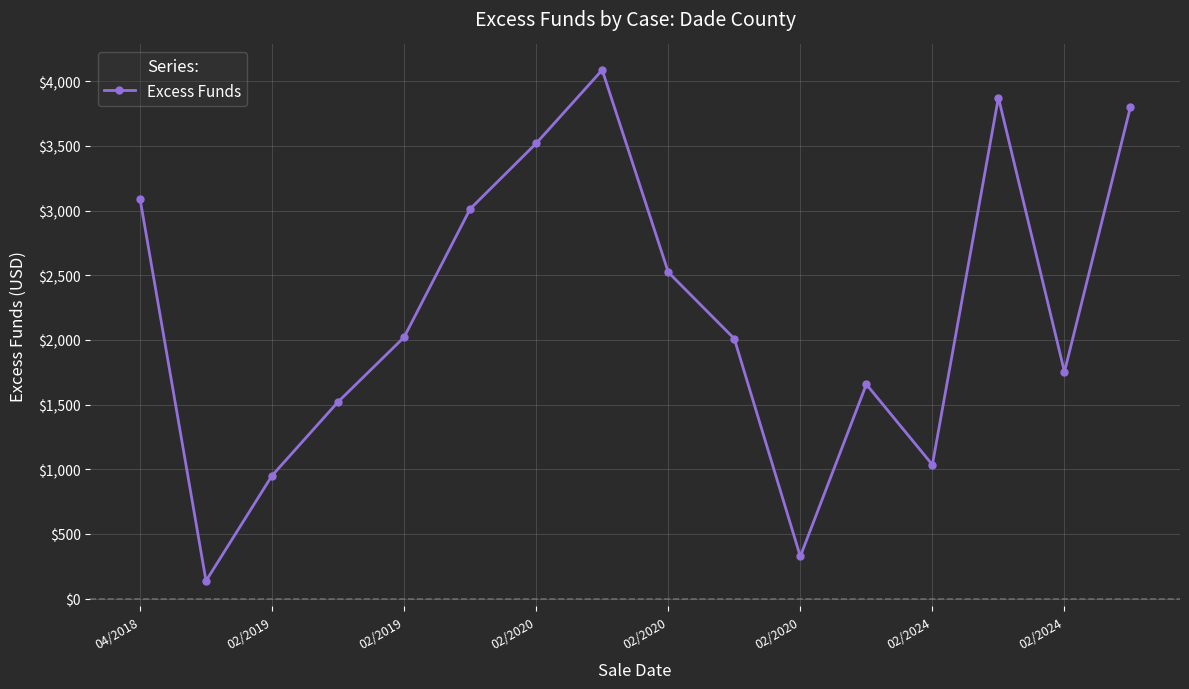

True or false: the data has more than 2 interior local peaks.

True